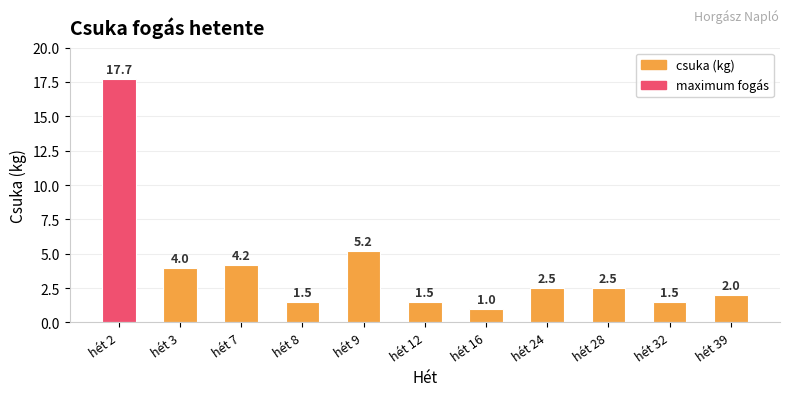

What is the change in value from hét 24 to hét 32?

-1.0